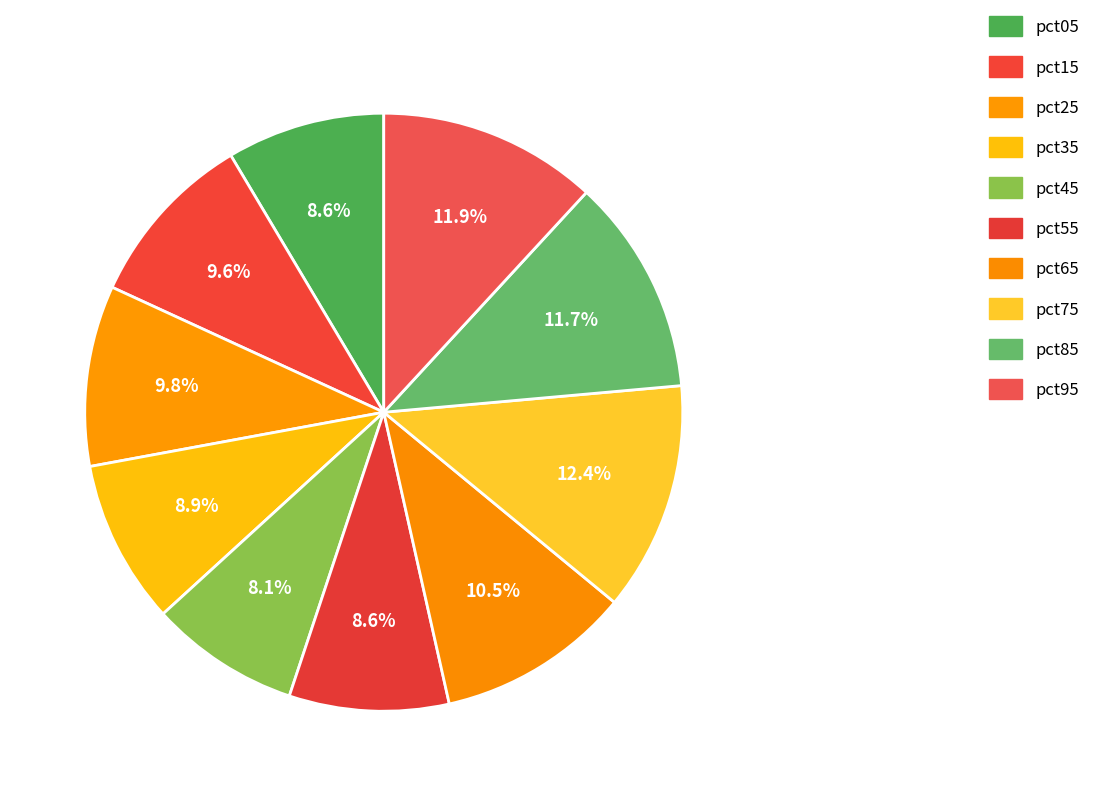

Is the sum of pct95 and pct05 greater than half?

No